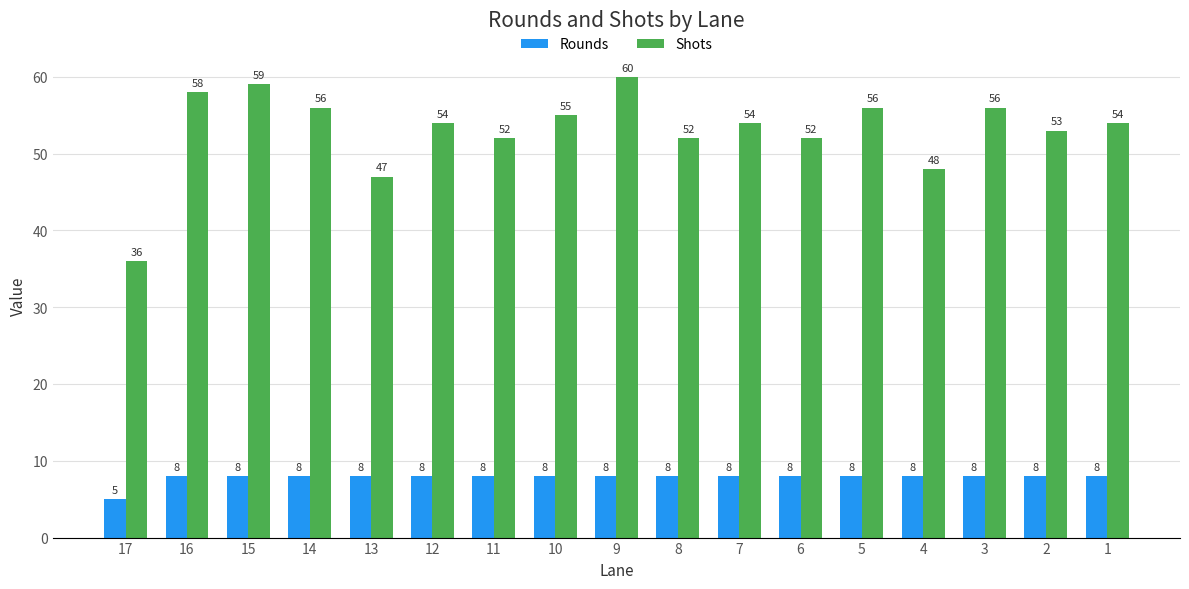

What is the total value across all series at 8?

60